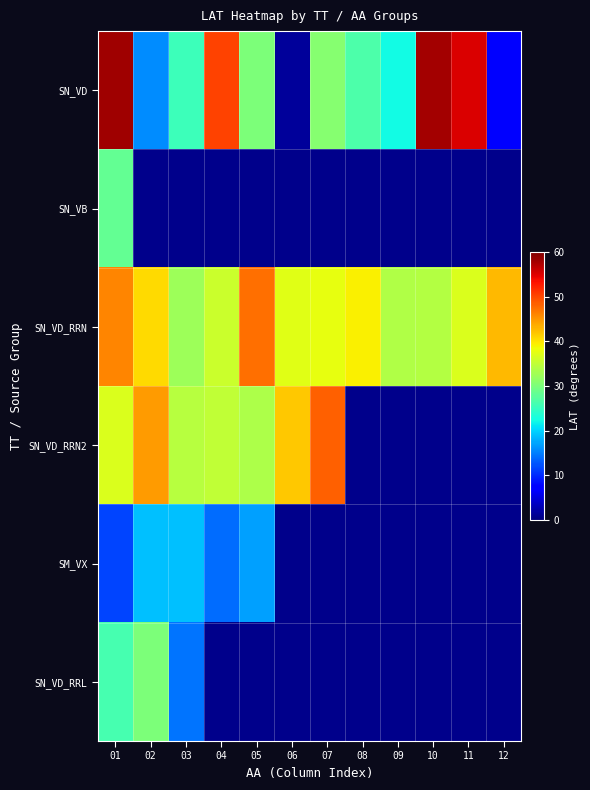

What is the approximate value of SN_VD_RRN at 08?

39.2